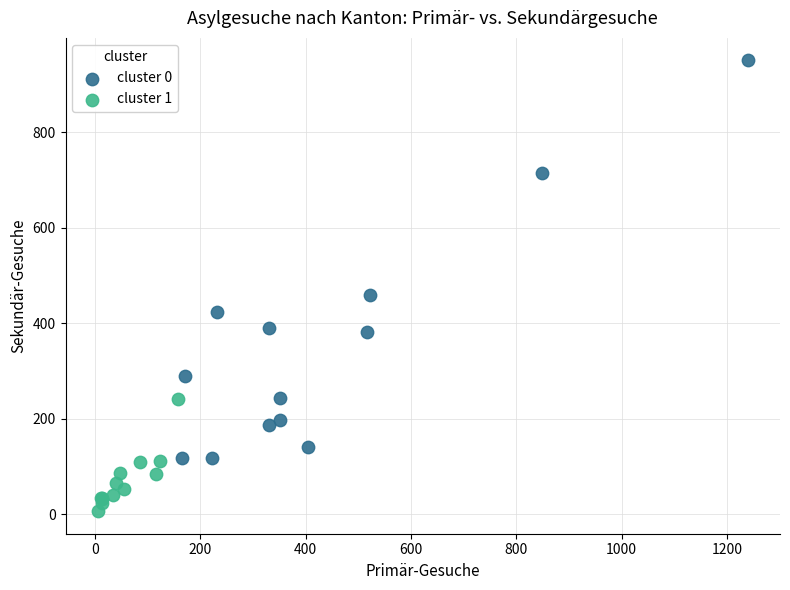

Which series has the widest spread of Y values?

cluster 0